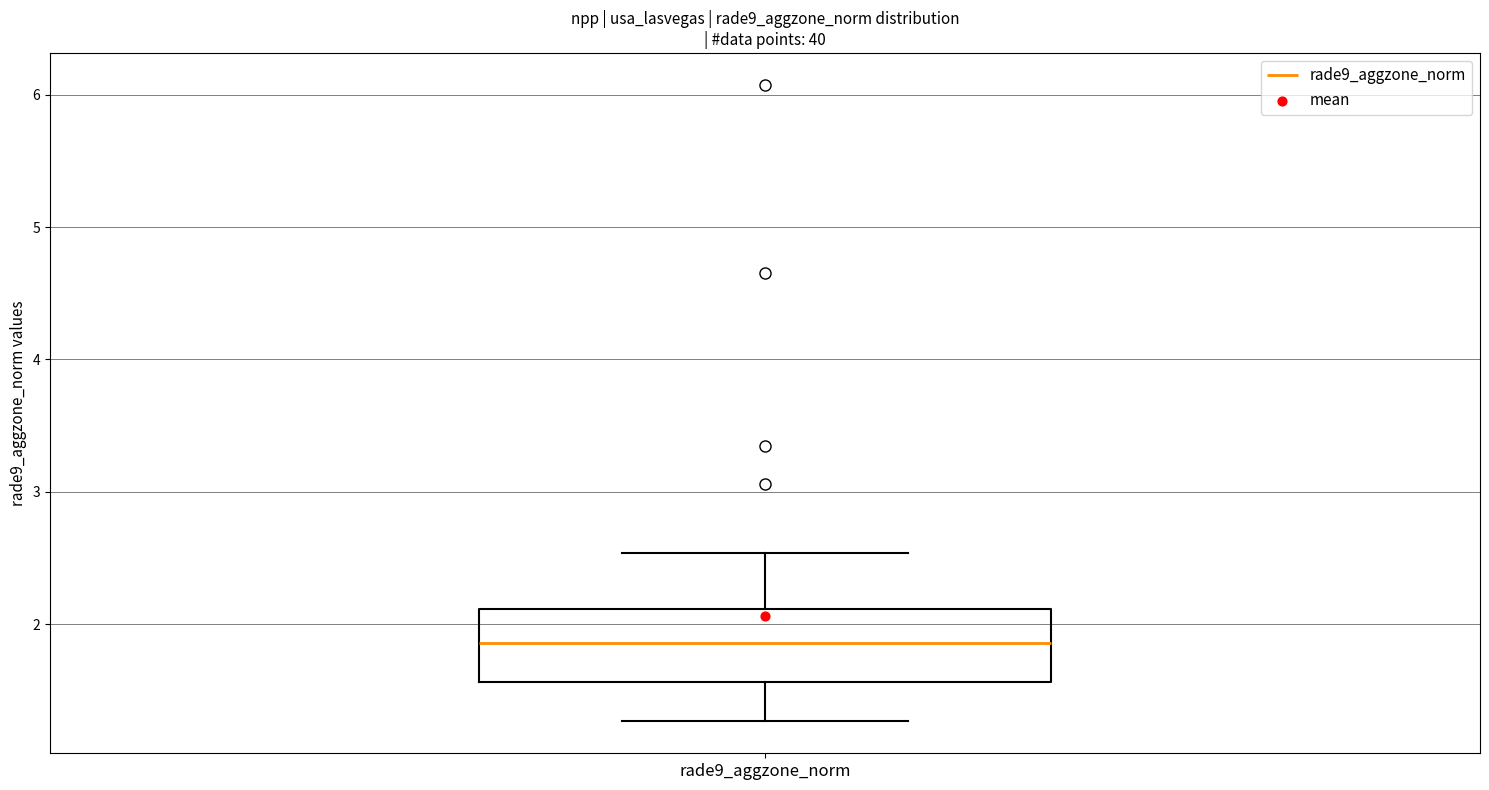

Transcribe this box plot: give where the median line is, the range the box spans, and where the two whiskers end, as read against the y-axis. The values are not printed on the chart, so give them approximately, as read against the axis.

median 1.9, box 1.6 to 2.1, whiskers 1.3 to 2.5